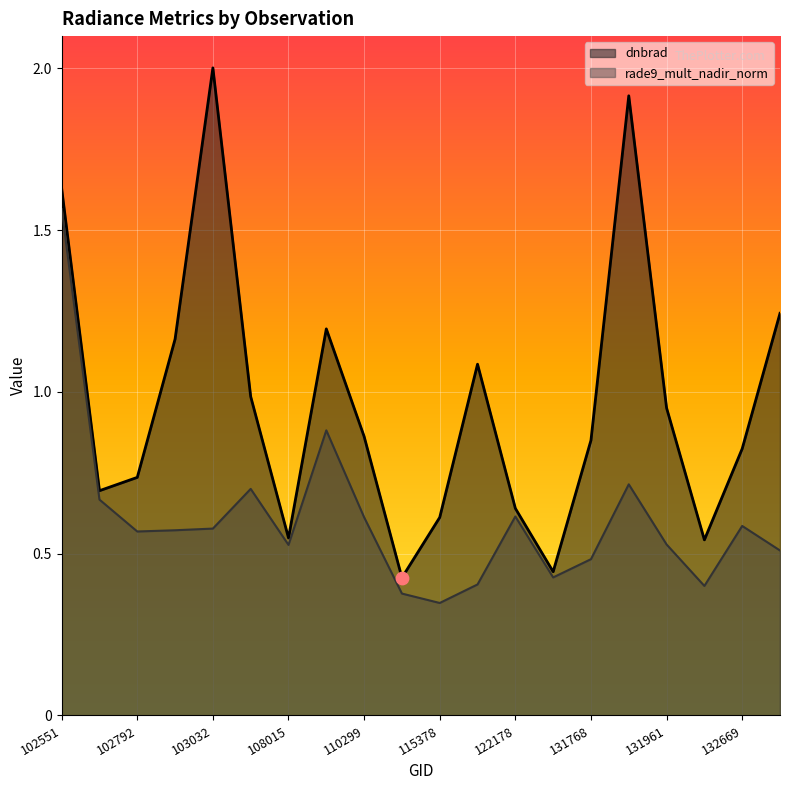

Which series has the largest total across all categories?

dnbrad